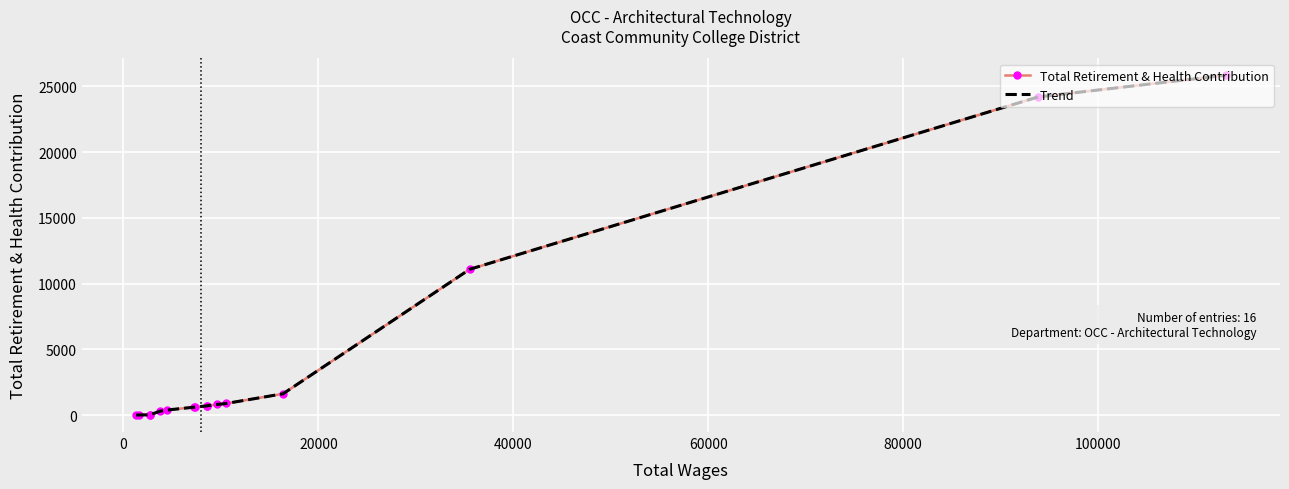

Is this an area chart (filled region under the line)?

No